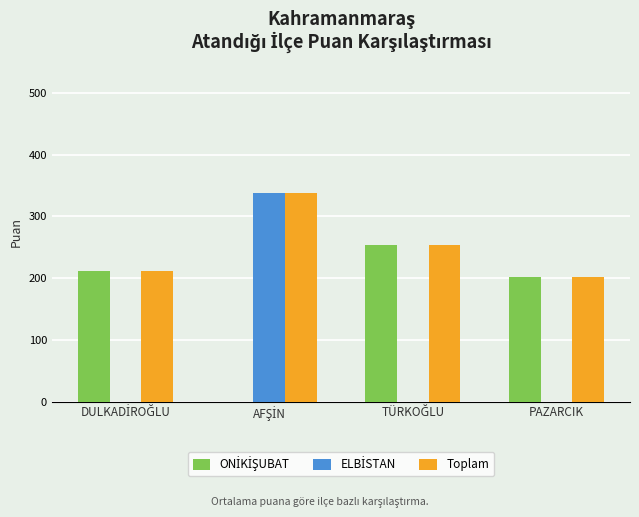

What is the total value across all series at PAZARCIK?

404